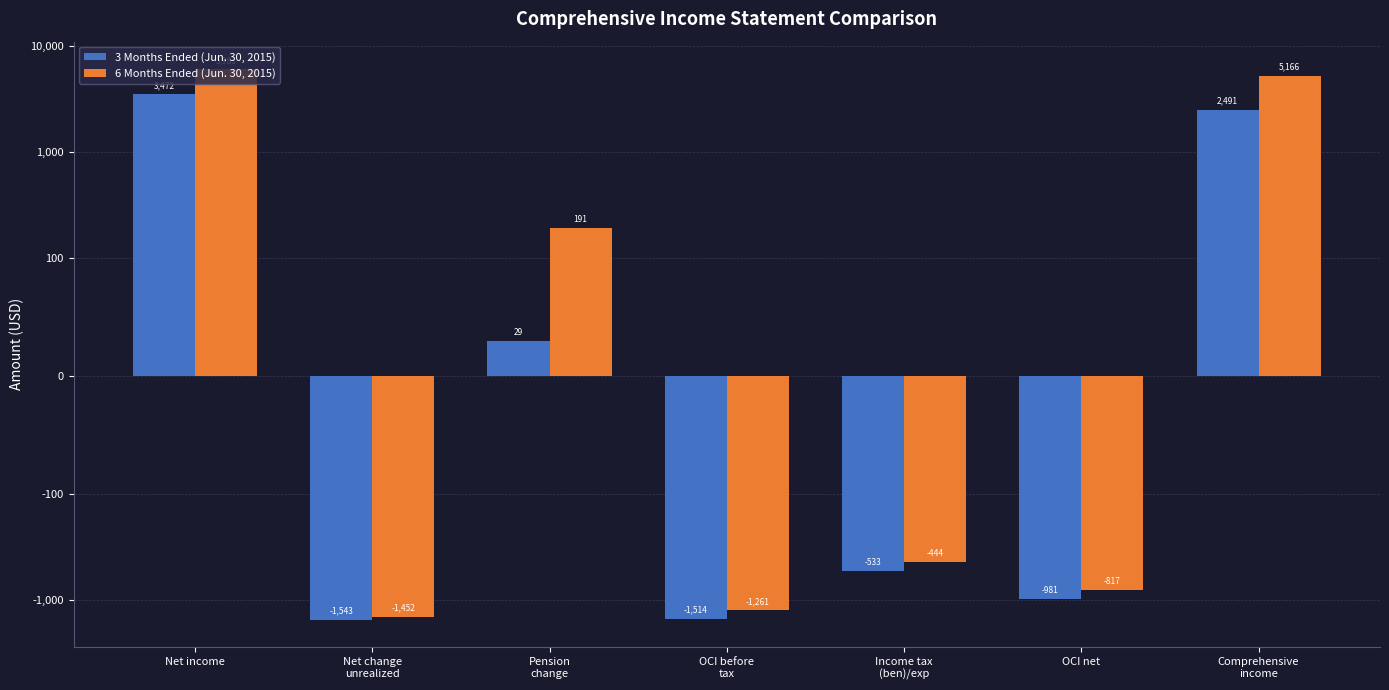

What are all the series names shown in the legend?

3 Months Ended (Jun. 30, 2015), 6 Months Ended (Jun. 30, 2015)